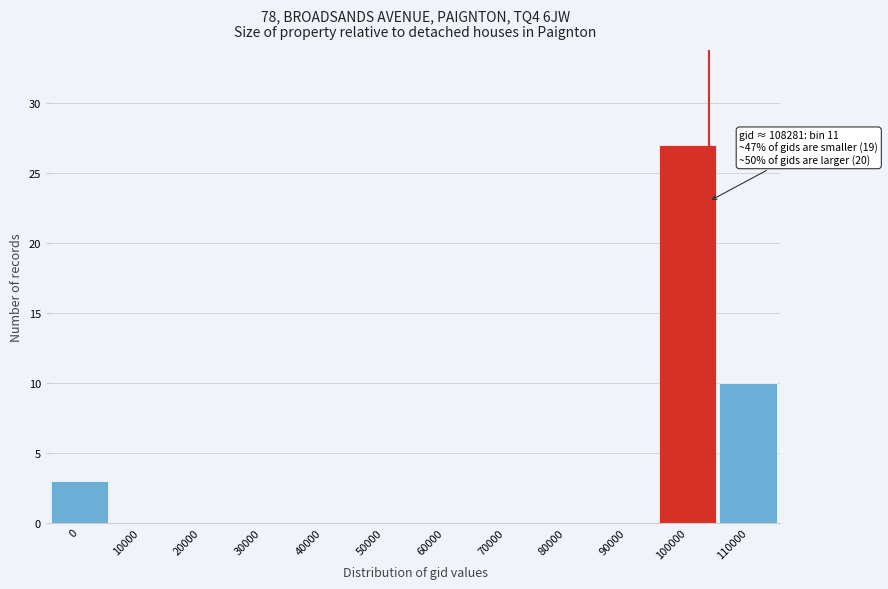

Reading left to right, list all the values displayed in this chart.

0=3	10000=0	20000=0	30000=0	40000=0	50000=0	60000=0	70000=0	80000=0	90000=0	100000=27	110000=10